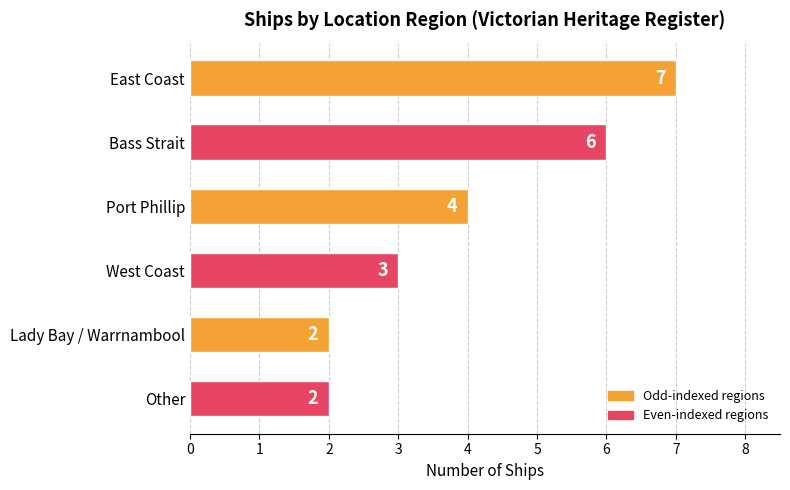

Reading top to bottom, list all the values displayed in this chart.

East Coast=7	Bass Strait=6	Port Phillip=4	West Coast=3	Lady Bay / Warrnambool=2	Other=2